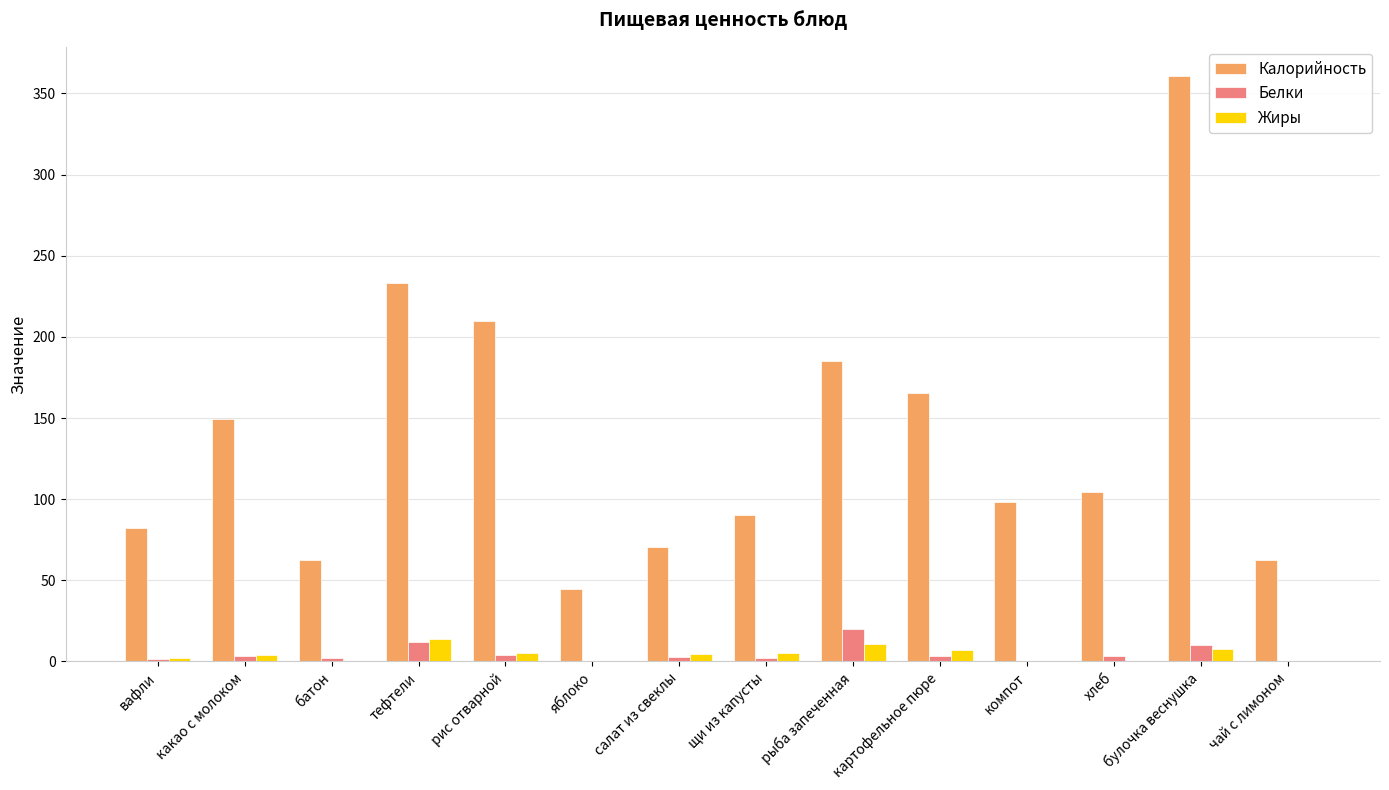

Which category has the highest value in the Белки series?

рыба запеченная